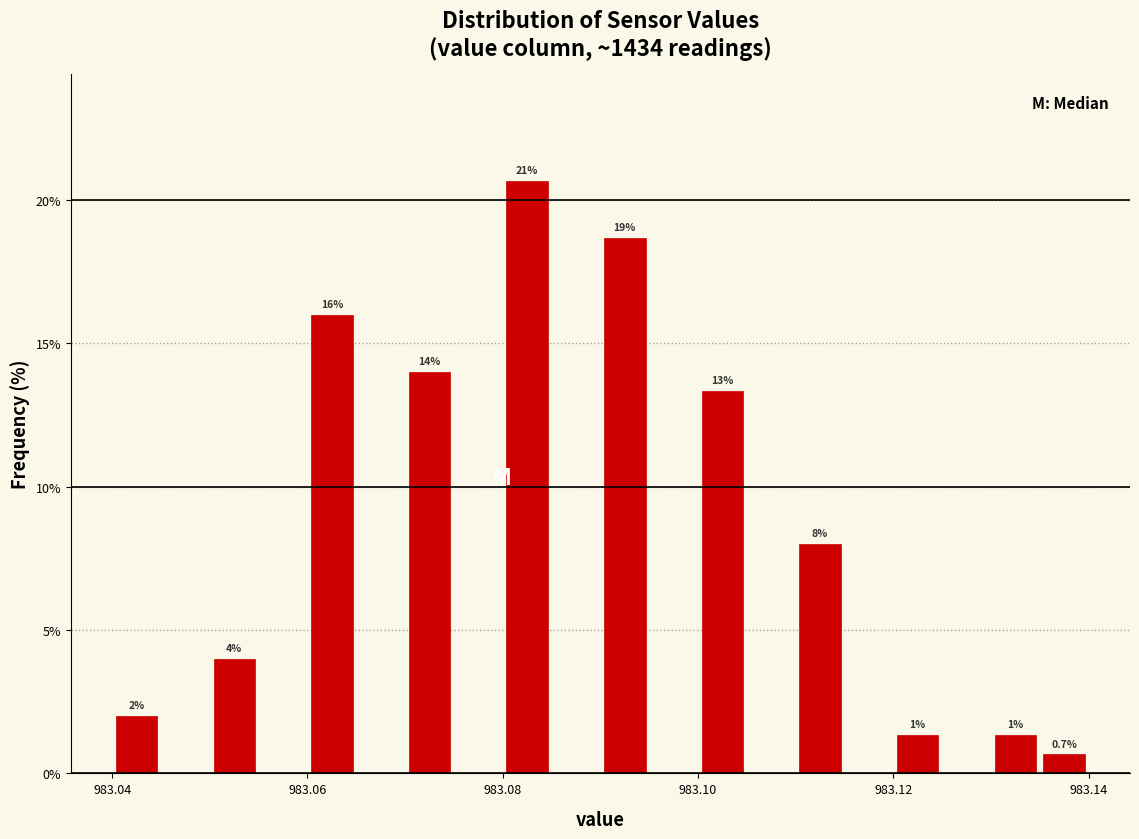

Around what value on the x-axis is the tallest bar? Give the approximate position of its centre, as read against the axis.

983.082